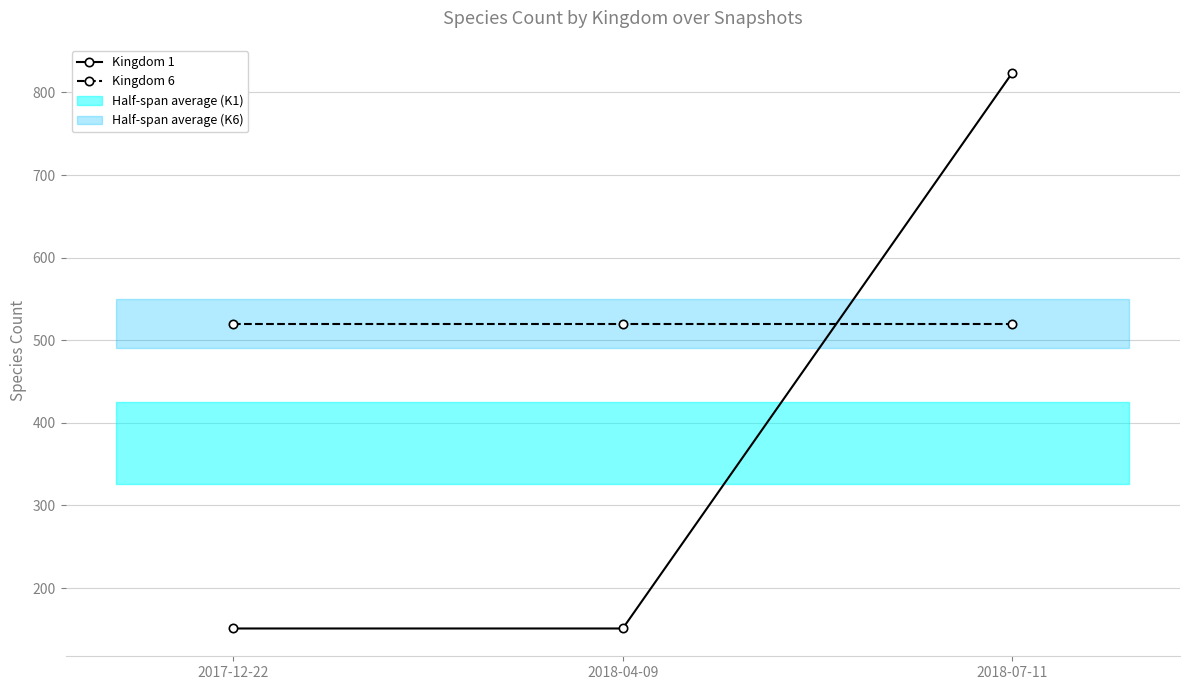

Between 2018-07-11 and 2018-04-09, which is larger?

2018-07-11